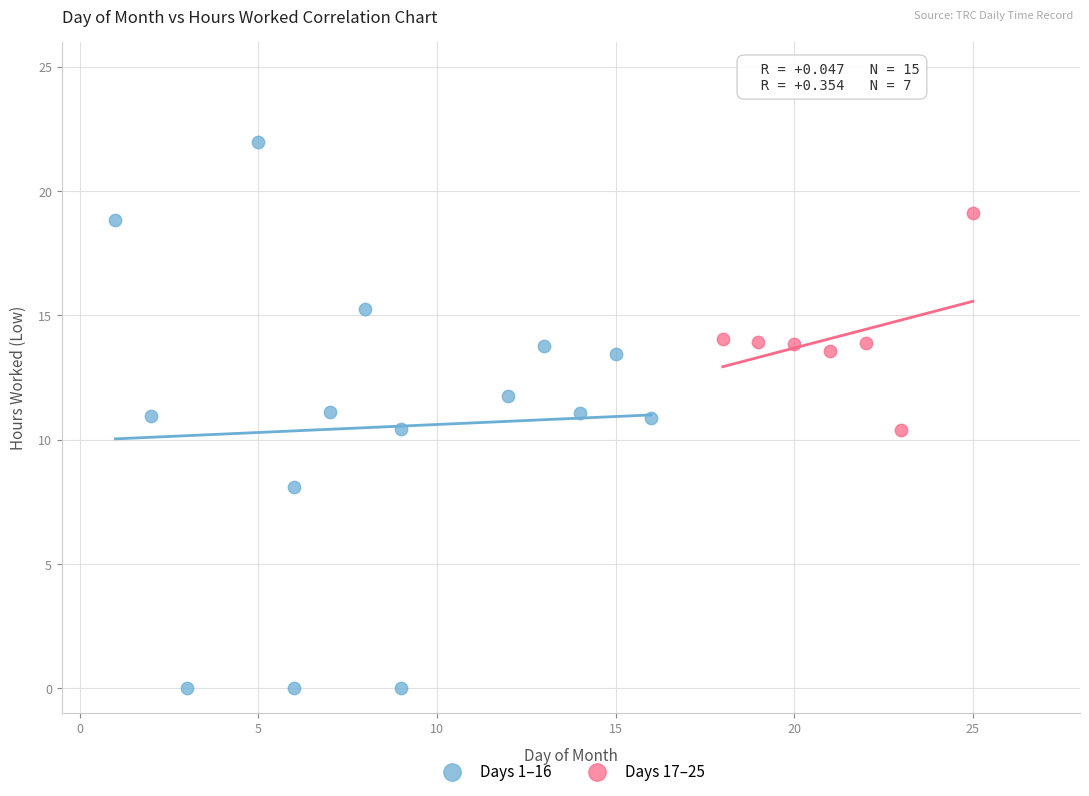

Which series reaches the minimum Y coordinate?

Days 1–16